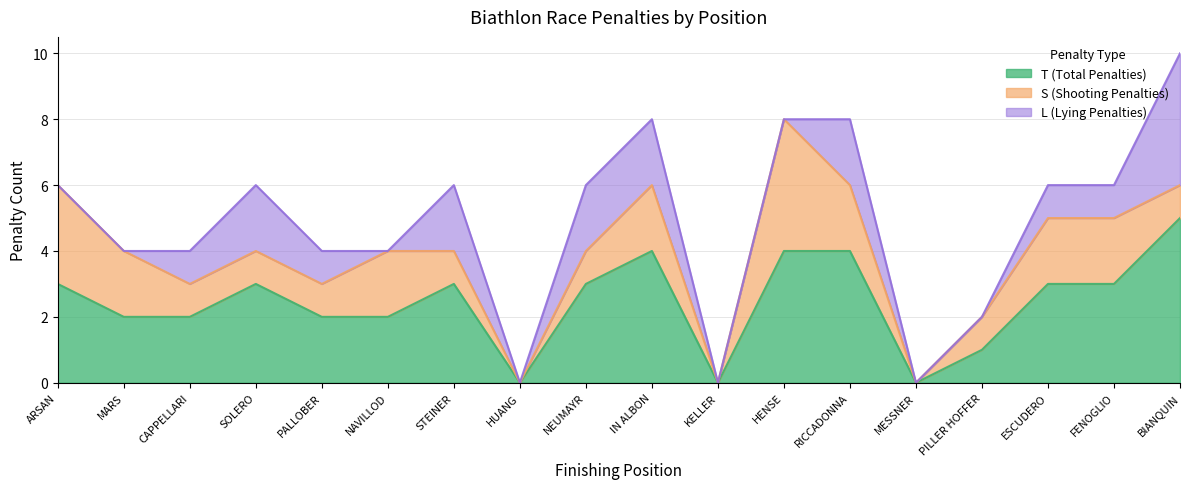

Which series has the largest total across all categories?

T (Total Penalties)